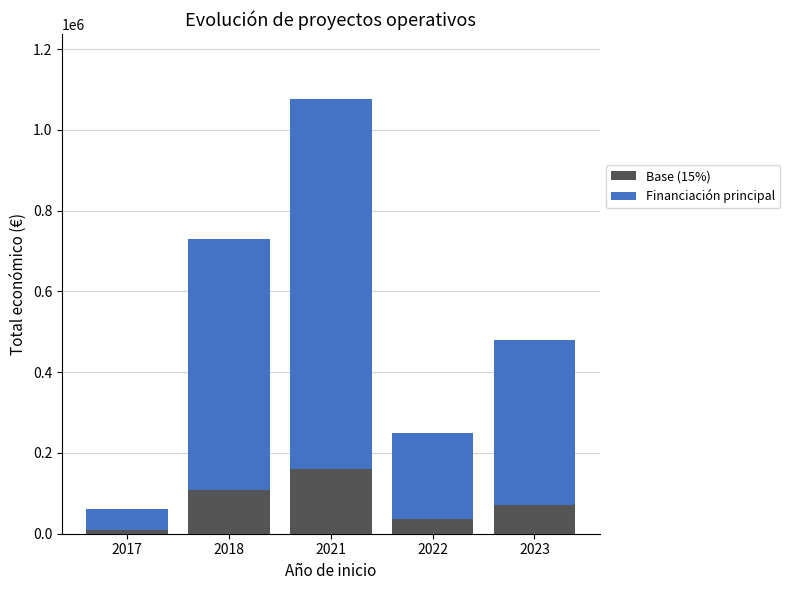

What is the highest value of the Base (15%) series?

161391.6